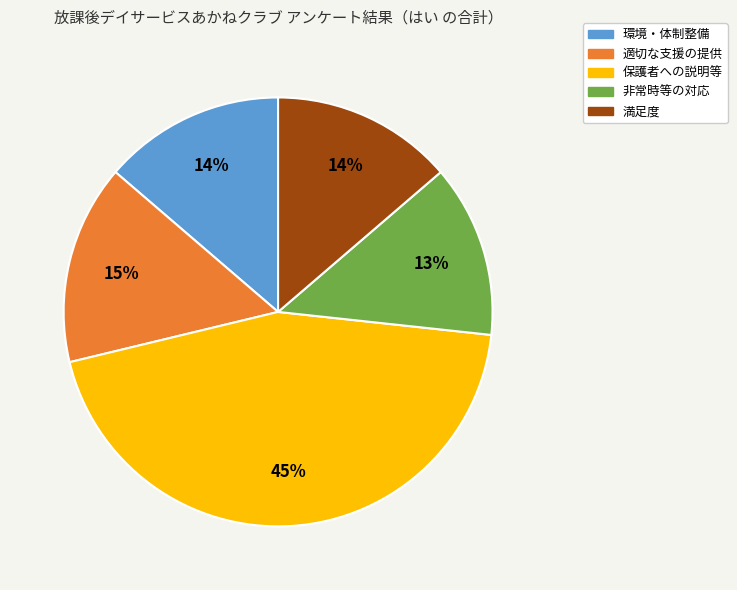

Is there any slice that represents more than half of the pie?

No